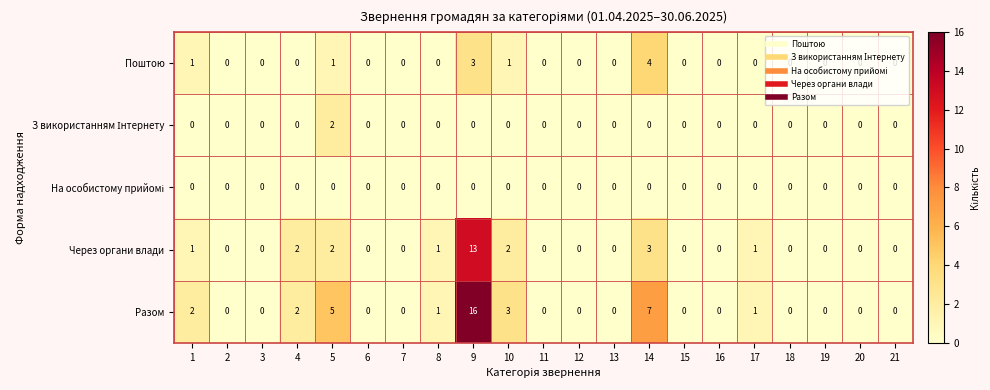

At how many categories does at least one series exceed 13?

1